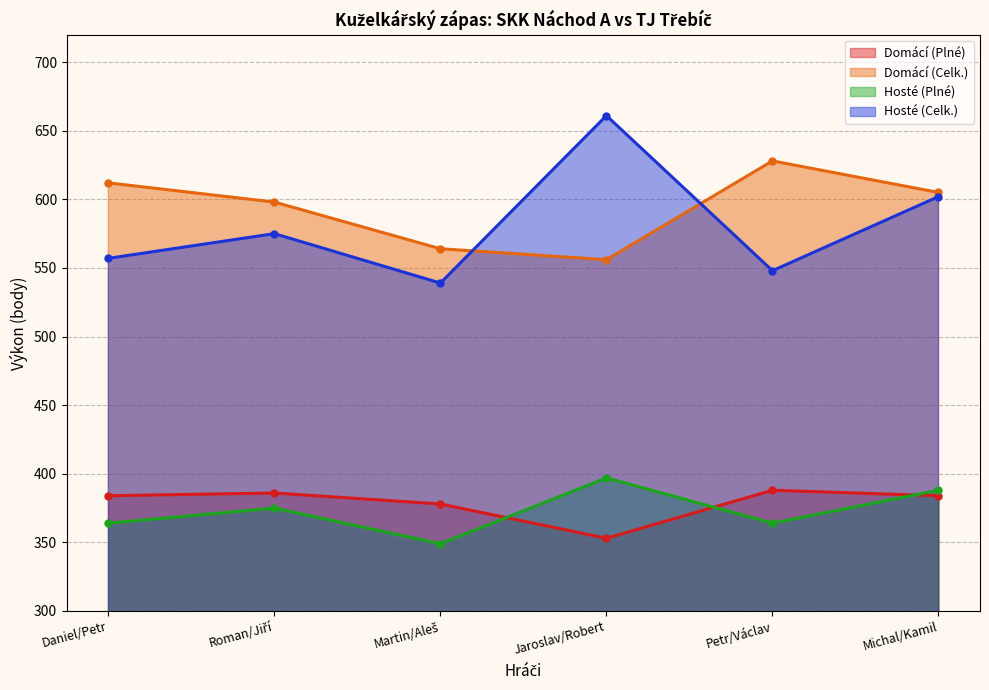

How many values in the Domácí (Plné) series are below 384?

2